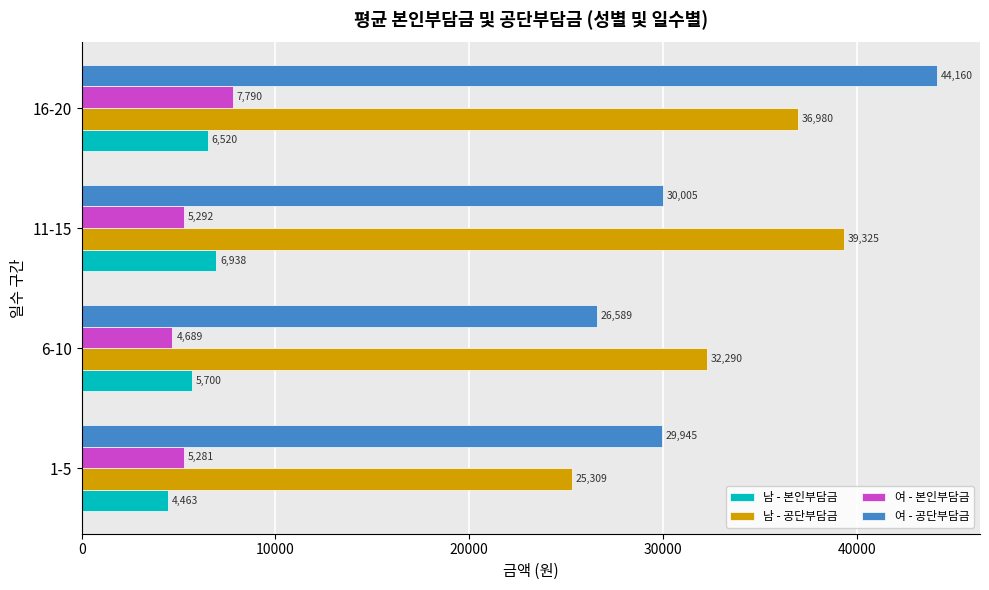

At which label is 여 - 공단부담금 closest to 35374?

11-15